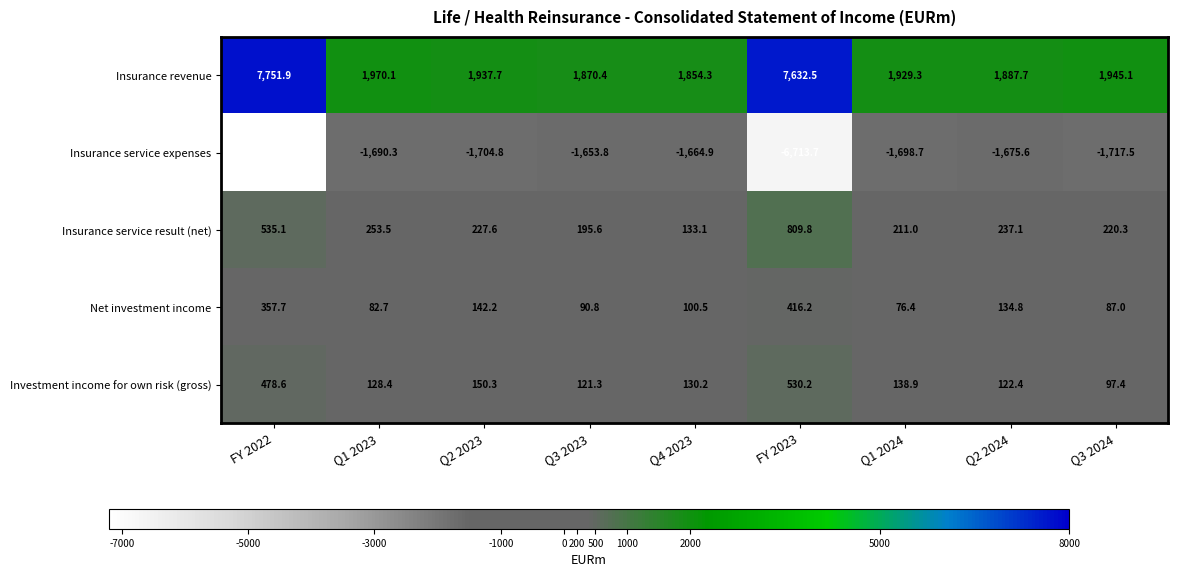

At which category is the sum across all series the highest?

FY 2023